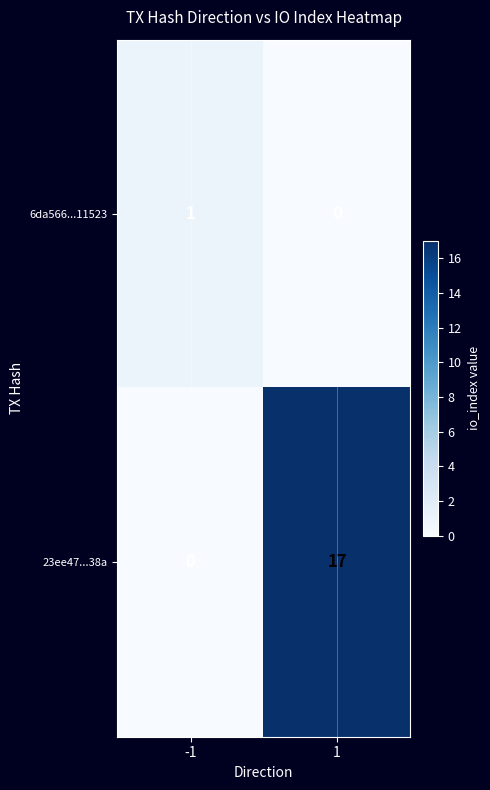

True or false: 23ee47...38a has a value of 8 at 1.

False